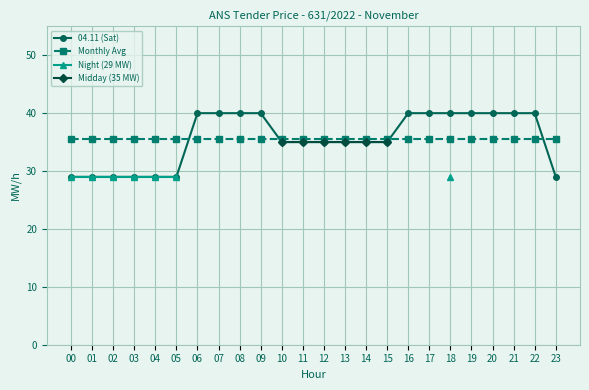

What are all the series names shown in the legend?

04.11 (Sat), Monthly Avg, Night (29 MW), Midday (35 MW)